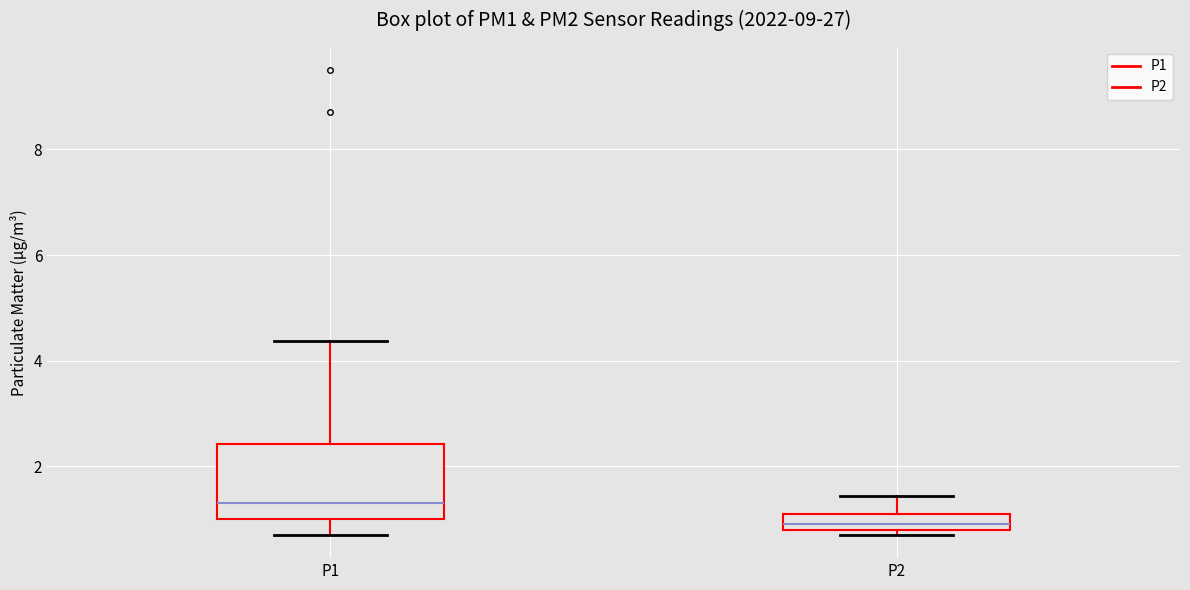

Which box has the lowest median line?

P2